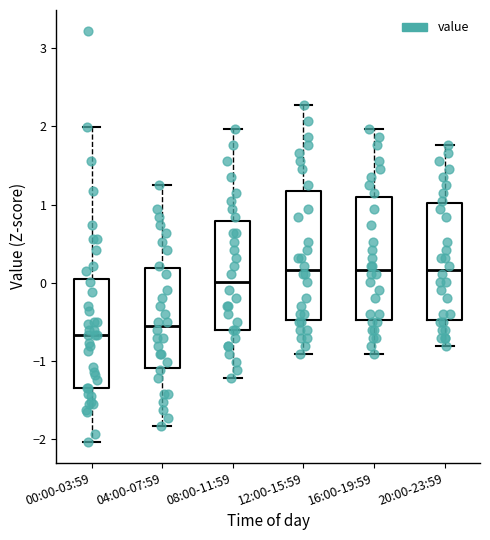

Reading left to right, transcribe this box plot: for each box, give where its median line is, the range the box spans, and where its two whiskers end, as read against the y-axis. The values are not printed on the chart, so give them approximately, as read against the axis.

00:00-03:59: median -0.7, box -1.4 to 0.0, whiskers -2.0 to 2.0
04:00-07:59: median -0.5, box -1.1 to 0.2, whiskers -1.8 to 1.2
08:00-11:59: median 0.0, box -0.6 to 0.8, whiskers -1.2 to 2.0
12:00-15:59: median 0.2, box -0.5 to 1.2, whiskers -0.9 to 2.3
16:00-19:59: median 0.2, box -0.5 to 1.1, whiskers -0.9 to 2.0
20:00-23:59: median 0.2, box -0.5 to 1.0, whiskers -0.8 to 1.8